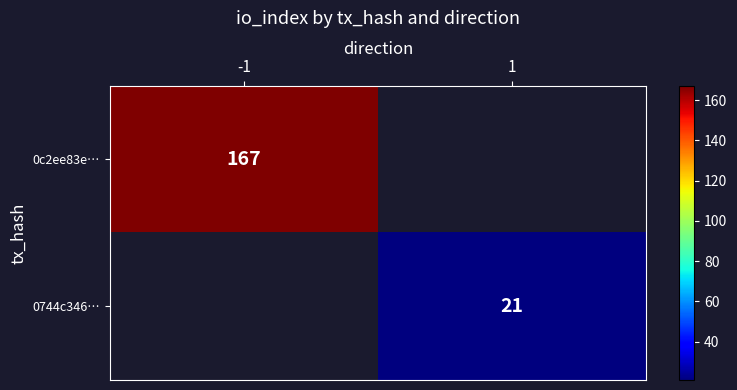

At which label does 0c2ee83e… reach its peak?

-1